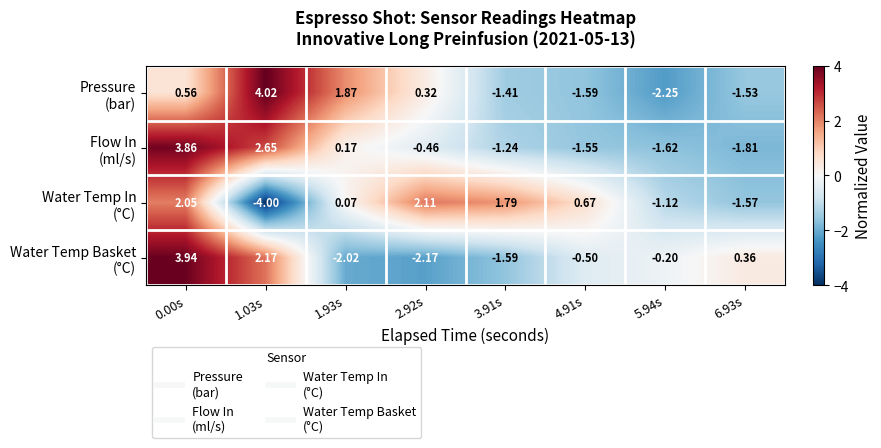

Which category has the lowest value across all series?

1.03s